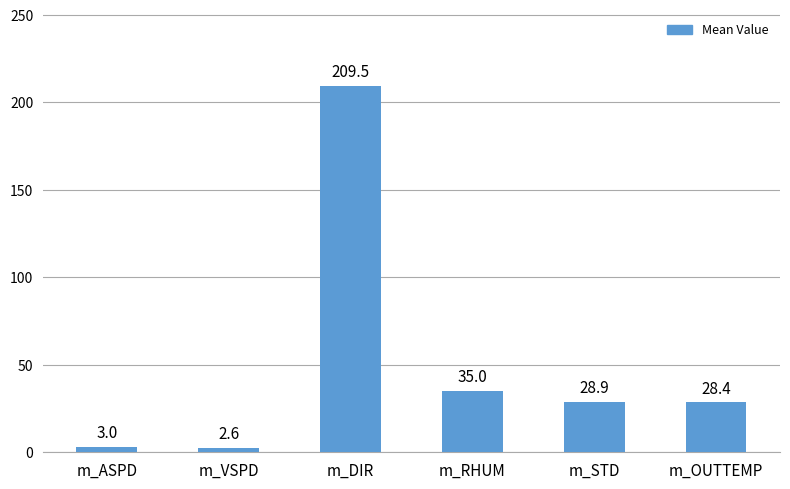

Between m_ASPD and m_DIR, which is larger?

m_DIR